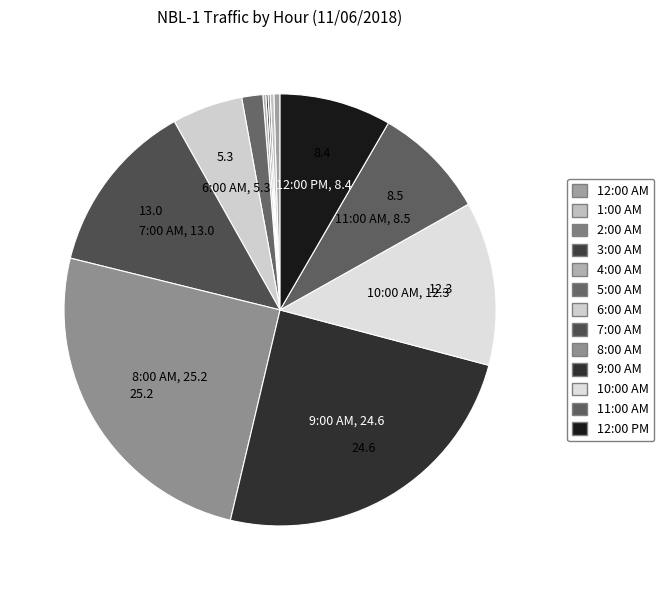

How many segments does this pie chart have?

13